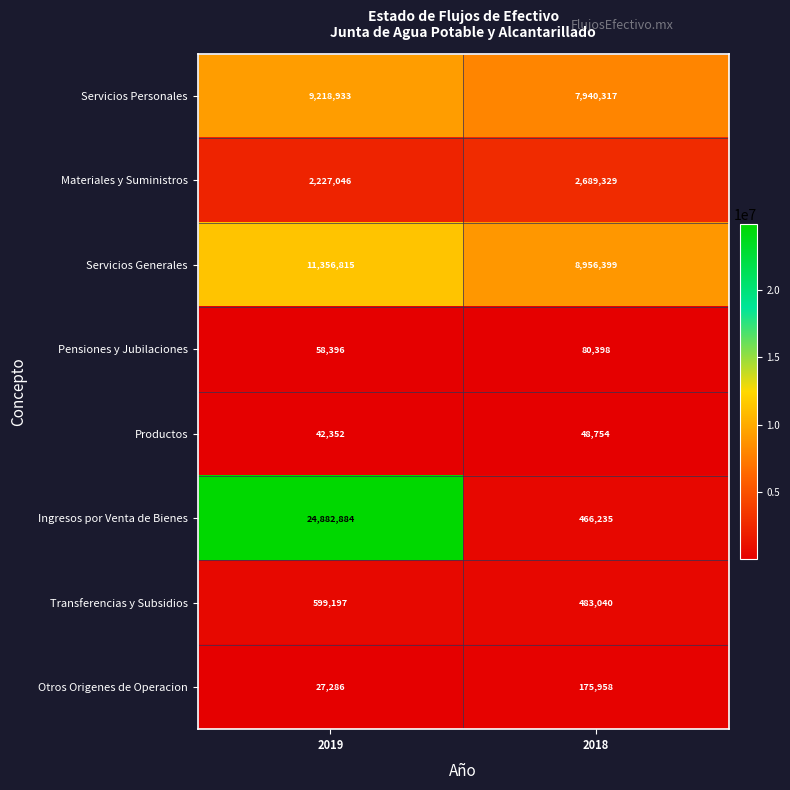

What is the sum of the Servicios Generales values at 2019 and 2018?

20313214